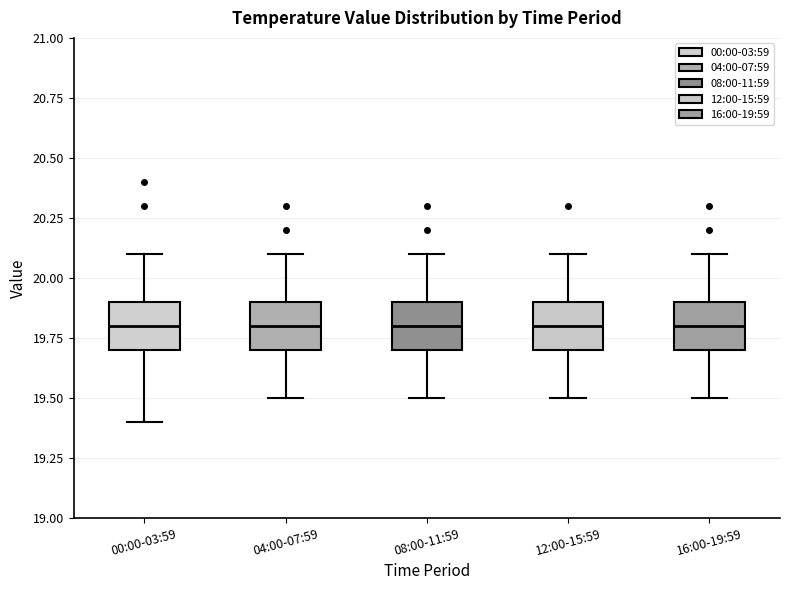

Where is the upper edge of the box for 00:00-03:59 on the y-axis? The values are not printed on the chart, so give them approximately, as read against the axis.

19.9